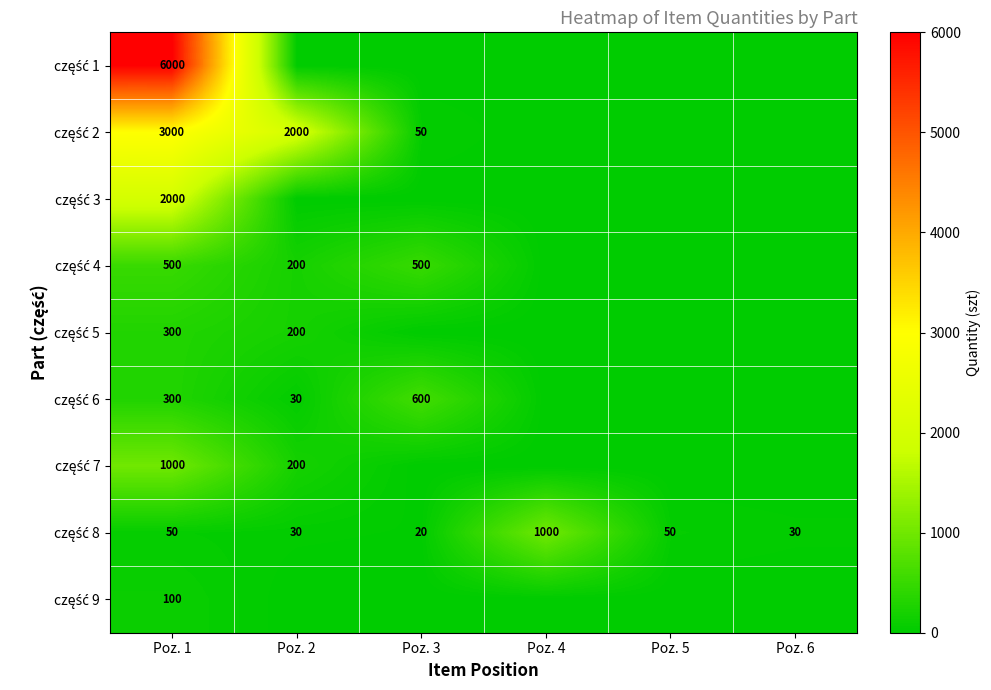

What is the spread (max minus min) of values at Poz. 1?

5950